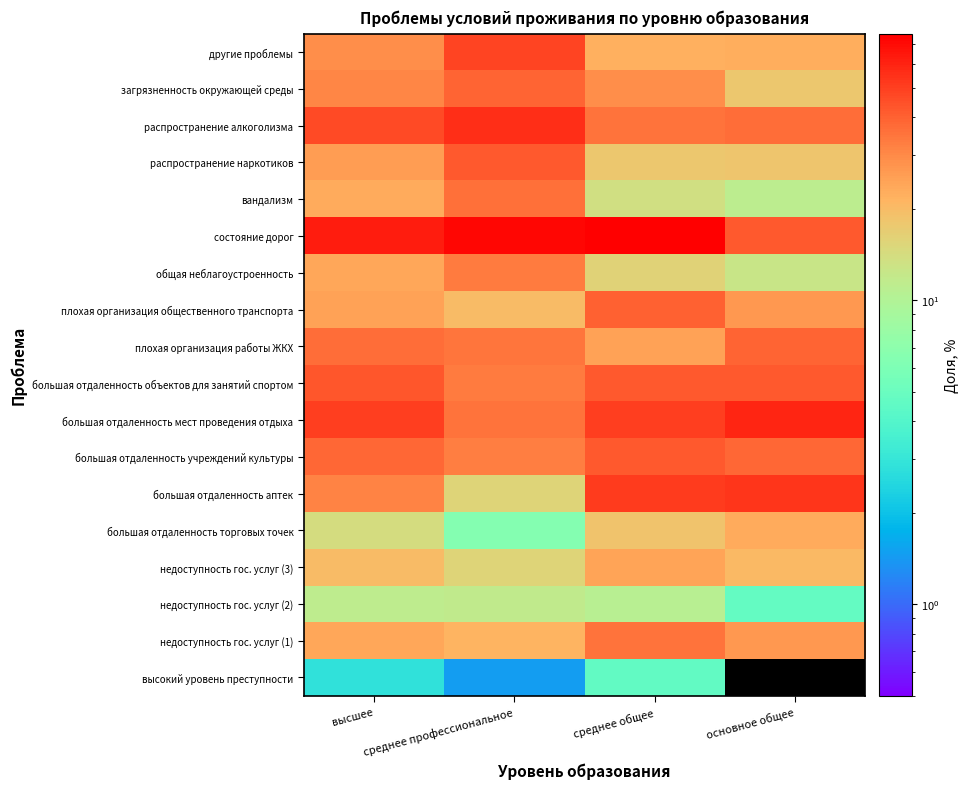

Reading left to right, transcribe all the data shown in this chart.

высокий уровень преступности: высшее=2.8	среднее профессиональное=1.5	среднее общее=4.6	основное общее=0.0
недоступность гос. услуг (1): высшее=24.2	среднее профессиональное=21.4	среднее общее=35.4	основное общее=27.0
недоступность гос. услуг (2): высшее=11.5	среднее профессиональное=11.6	среднее общее=10.8	основное общее=4.7
недоступность гос. услуг (3): высшее=20.3	среднее профессиональное=15.4	среднее общее=24.5	основное общее=20.5
большая отдаленность торговых точек: высшее=14.1	среднее профессиональное=6.4	среднее общее=18.4	основное общее=23.2
большая отдаленность аптек: высшее=31.7	среднее профессиональное=15.7	среднее общее=51.2	основное общее=53.6
большая отдаленность учреждений культуры: высшее=38.4	среднее профессиональное=32.8	среднее общее=42.6	основное общее=38.3
большая отдаленность мест проведения отдыха: высшее=50.9	среднее профессиональное=35.5	среднее общее=50.5	основное общее=58.8
большая отдаленность объектов для занятий спортом: высшее=43.1	среднее профессиональное=33.3	среднее общее=42.0	основное общее=42.0
плохая организация работы ЖКХ: высшее=36.9	среднее профессиональное=34.7	среднее общее=25.2	основное общее=39.1
плохая организация общественного транспорта: высшее=24.8	среднее профессиональное=20.0	среднее общее=40.3	основное общее=27.0
общая неблагоустроенность: высшее=23.8	среднее профессиональное=33.7	среднее общее=16.0	основное общее=12.5
состояние дорог: высшее=62.8	среднее профессиональное=71.5	среднее общее=75.5	основное общее=42.2
вандализм: высшее=23.1	среднее профессиональное=36.1	среднее общее=13.5	основное общее=11.3
распространение наркотиков: высшее=25.8	среднее профессиональное=42.5	среднее общее=17.9	основное общее=18.2
распространение алкоголизма: высшее=47.0	среднее профессиональное=55.4	среднее общее=35.5	основное общее=36.6
загрязненность окружающей среды: высшее=31.2	среднее профессиональное=39.4	среднее общее=29.1	основное общее=17.8
другие проблемы: высшее=29.2	среднее профессиональное=49.0	среднее общее=22.2	основное общее=22.7